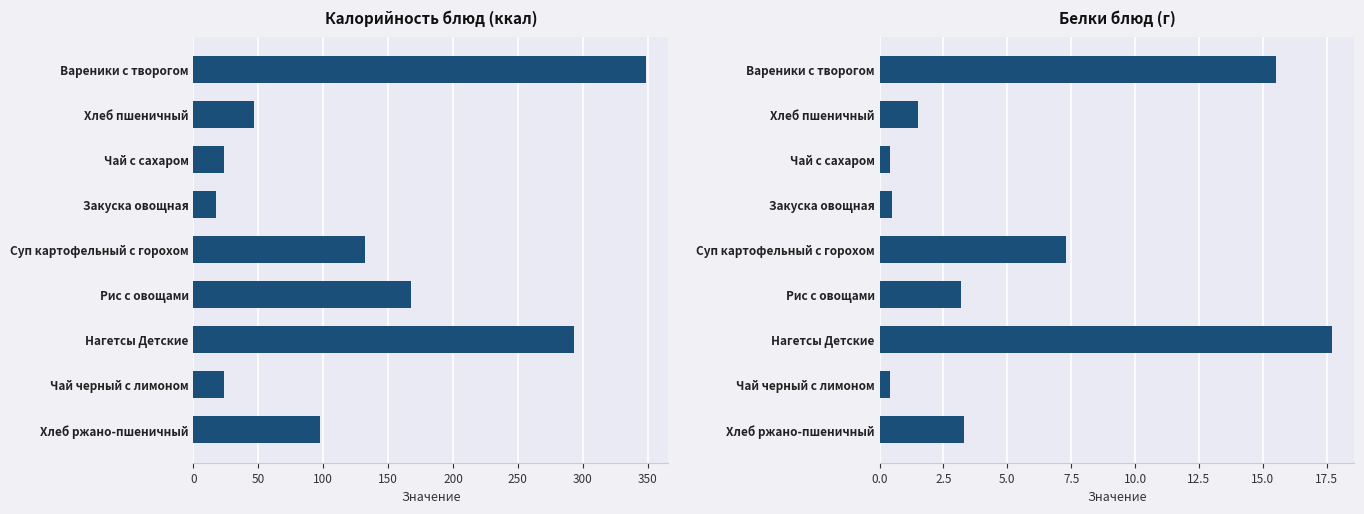

Does the chart contain stacked bars?

No